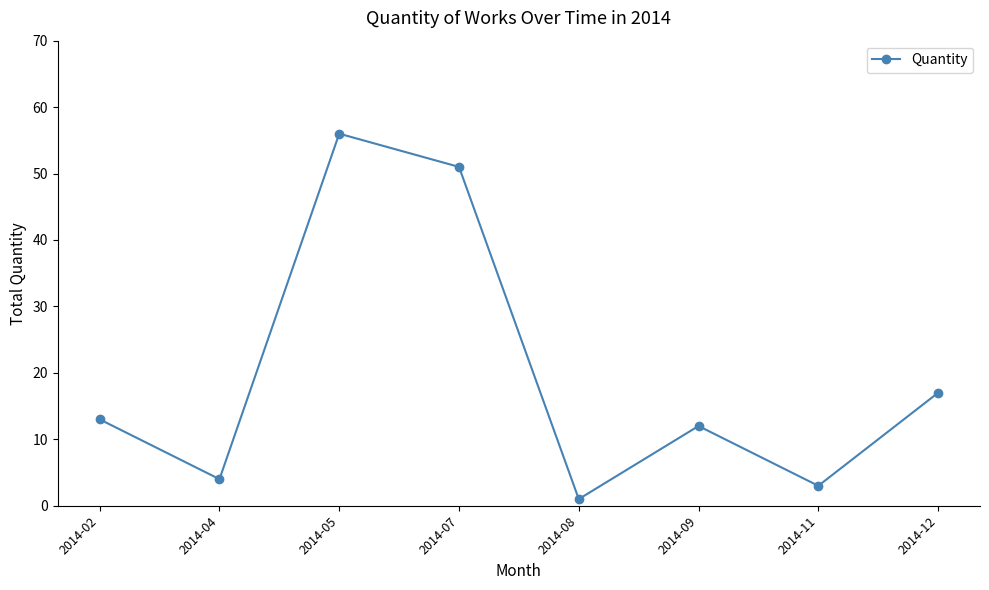

What is the difference between the maximum and minimum values?

55